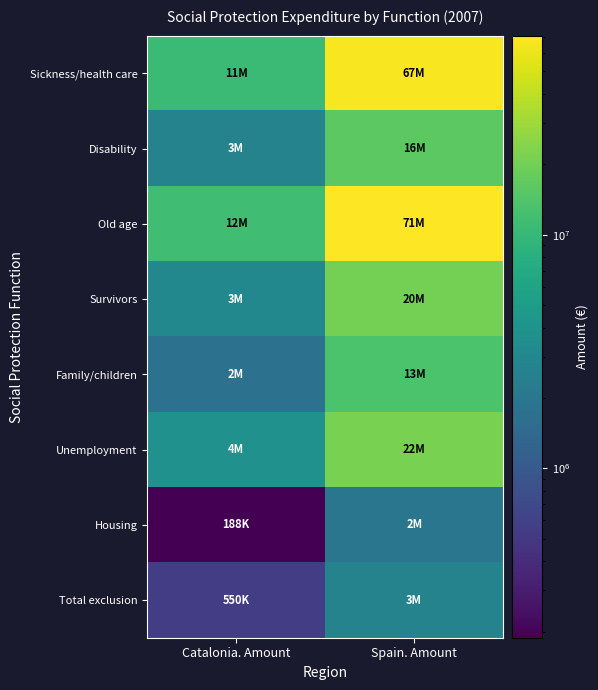

List the series in order of their peak value, highest first.

Old age, Sickness/health care, Unemployment, Survivors, Disability, Family/children, Total exclusion, Housing